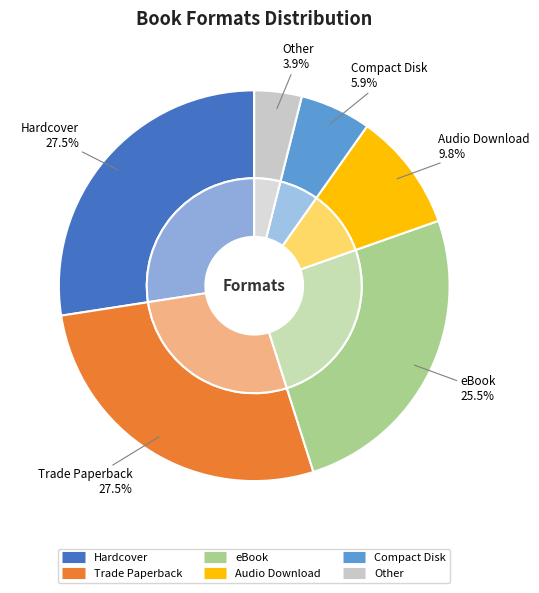

Which category has the biggest portion of the pie?

Hardcover